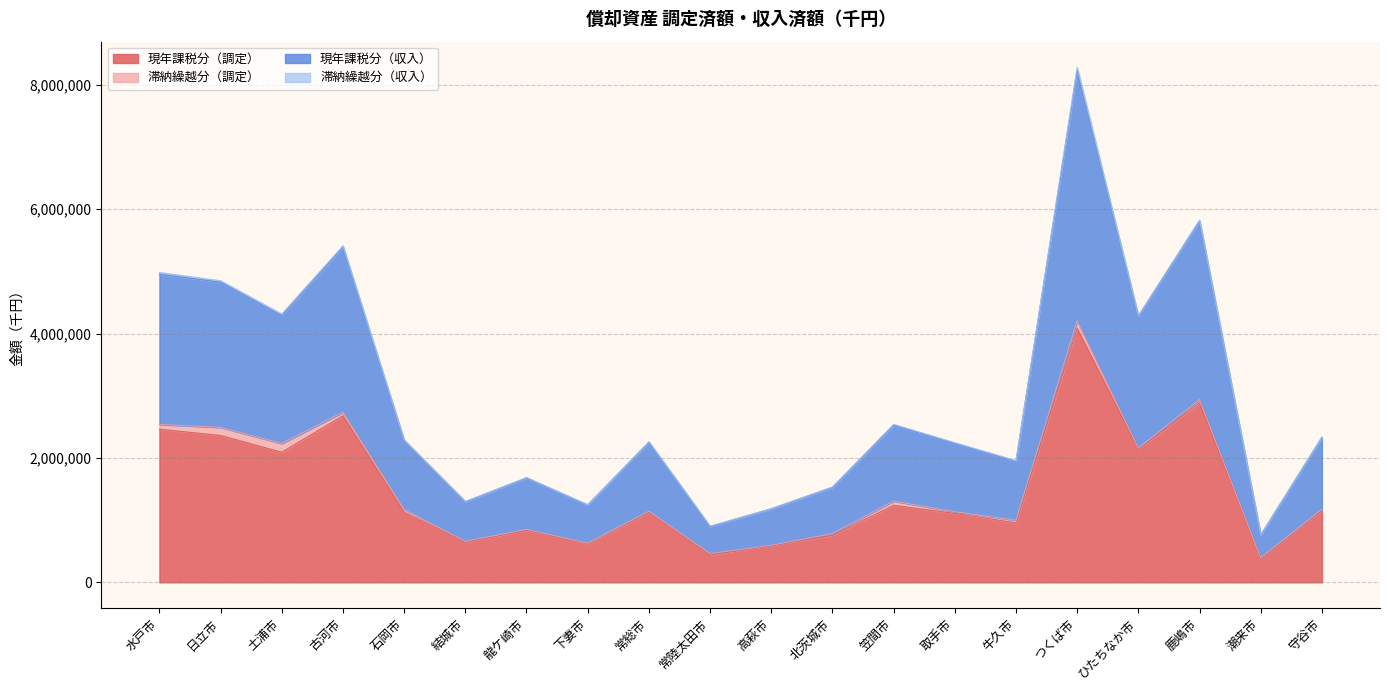

True or false: 現年課税分（調定） and 現年課税分（収入） intersect in this chart.

False